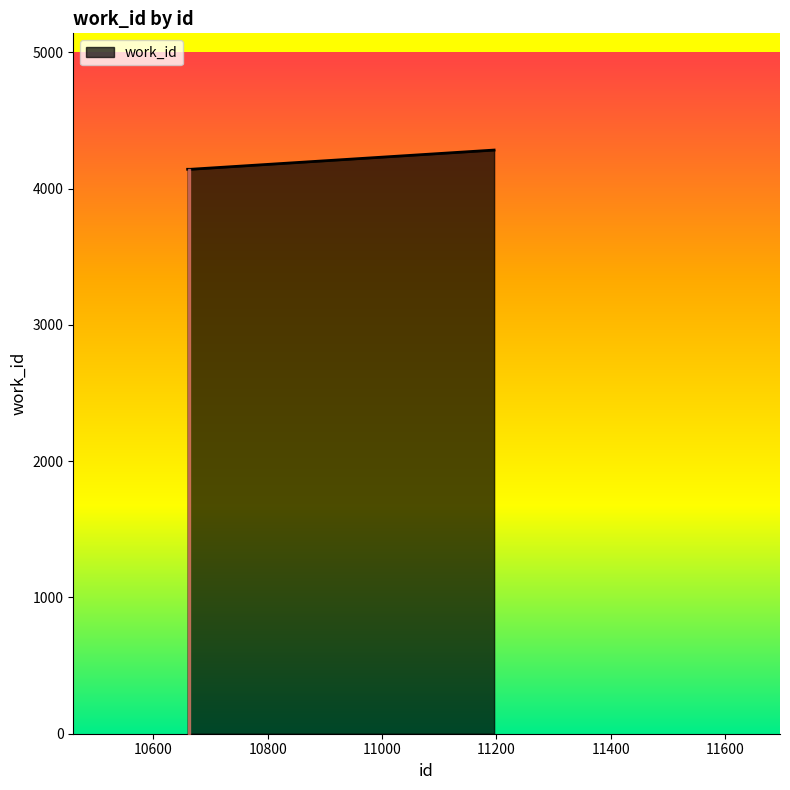

What is the difference between the maximum and second lowest values?

141